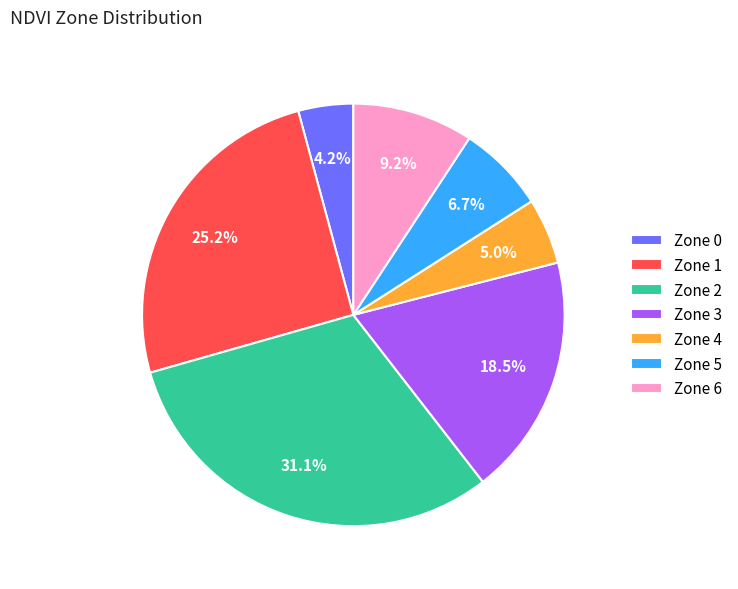

To the nearest percent, what is the combined percentage of Zone 3 and Zone 0?

23%